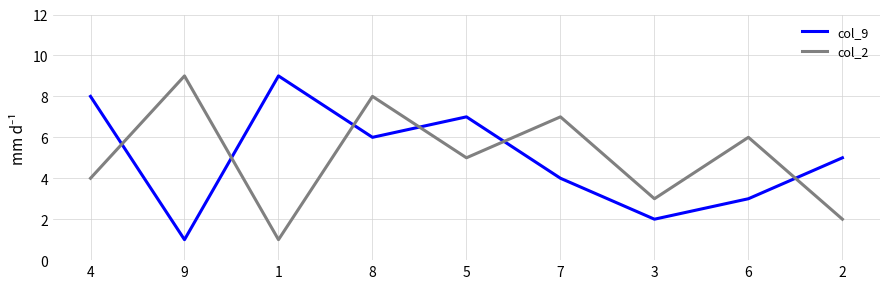

Is it true that col_9 equals 2 at 8?

False